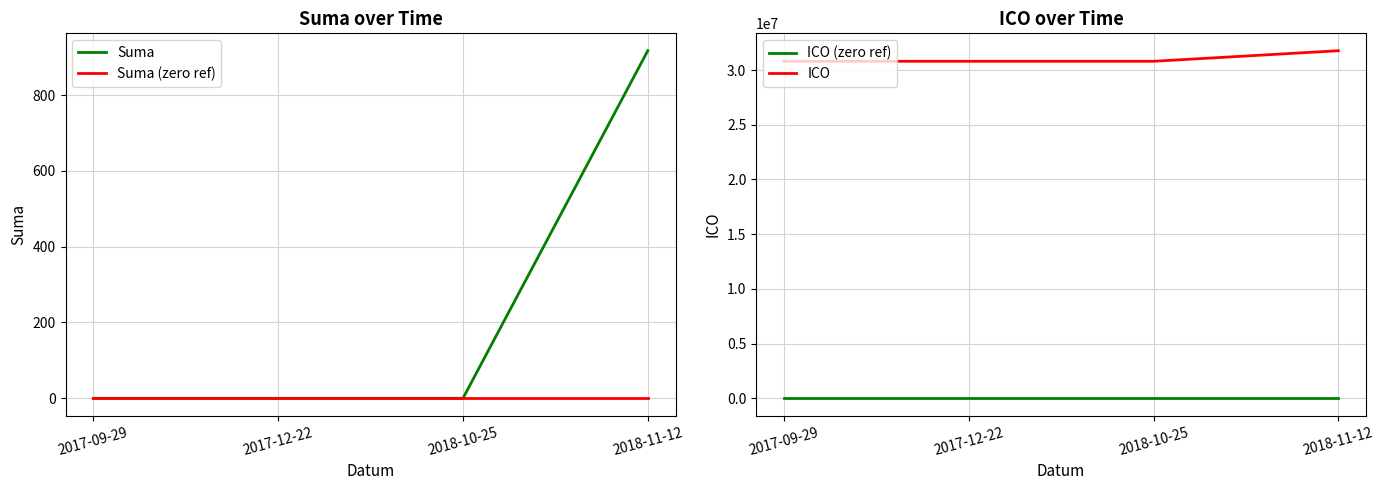

Count the number of data series in this chart.

4